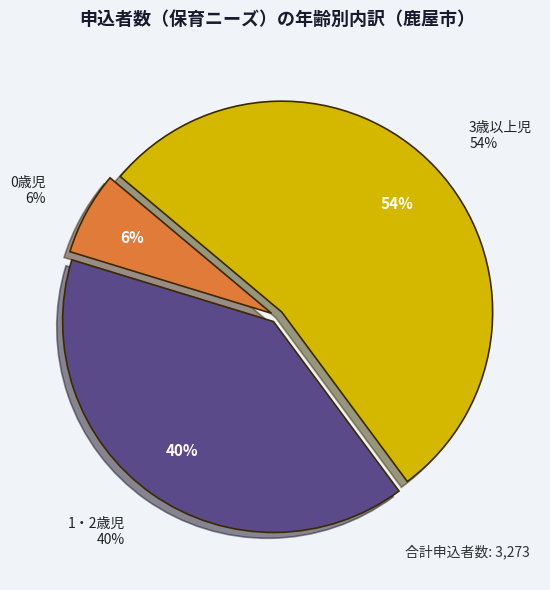

What is the change in value from 0歳児 to 1・2歳児?

+1096